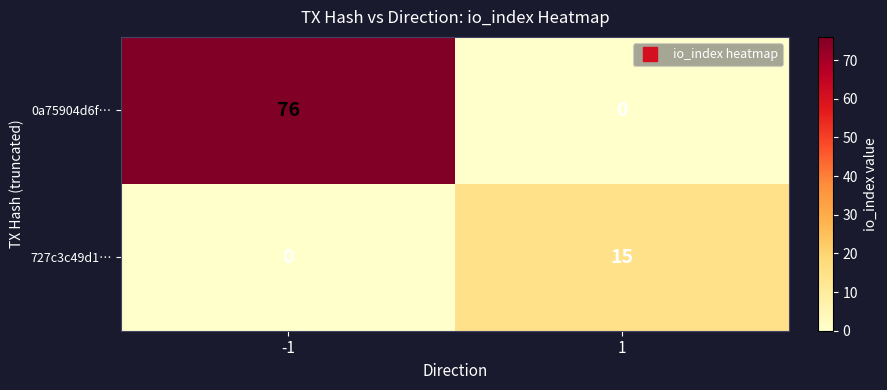

The value of 0a75904d6f… at 1 is 0. True or false?

True